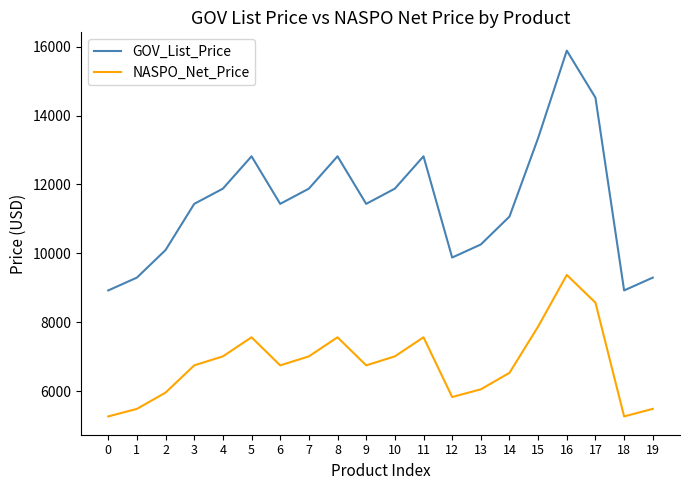

What is the lowest value of the GOV_List_Price series?

8922.0